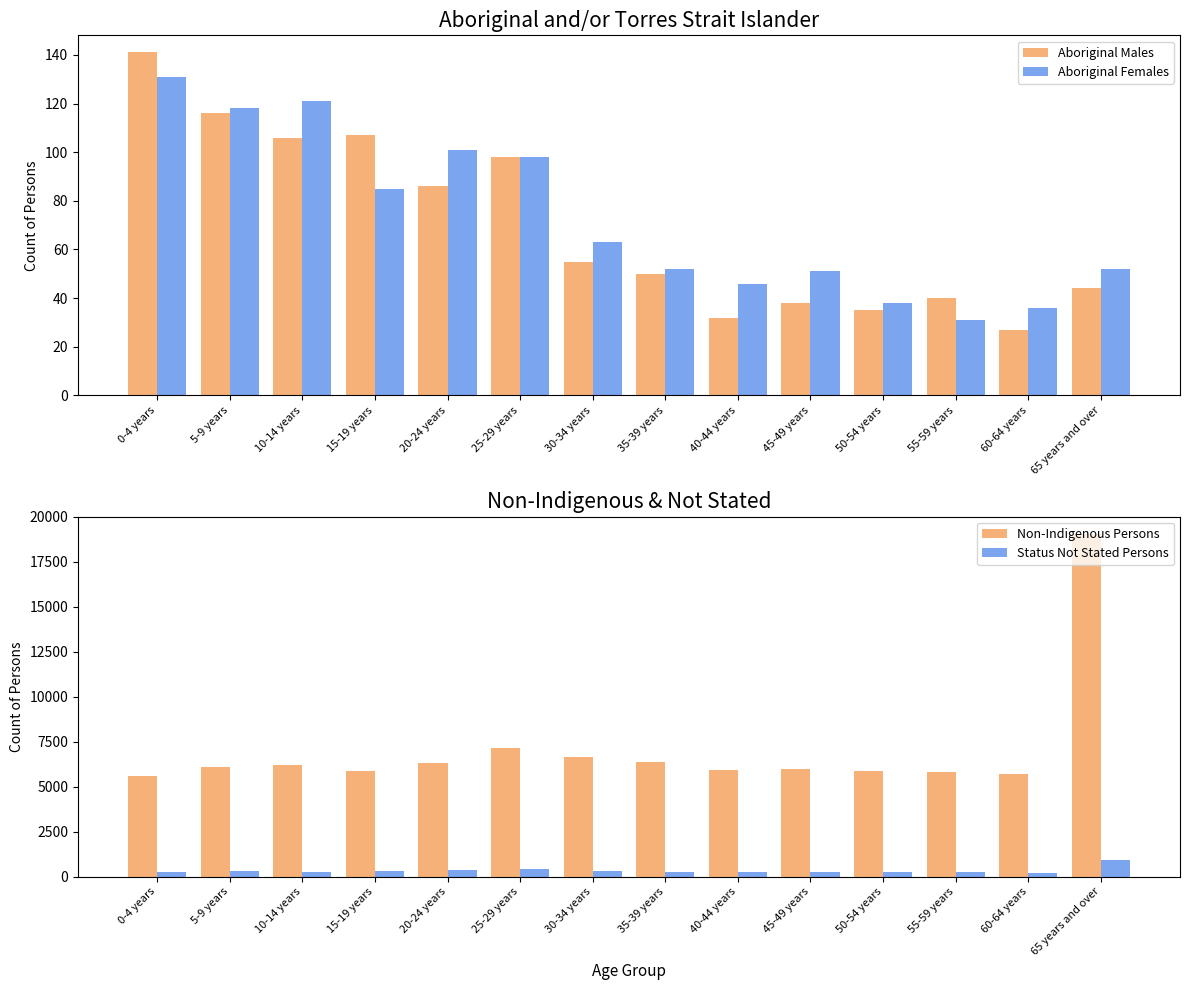

What are all the series names shown in the legend?

Aboriginal Males, Aboriginal Females, Non-Indigenous Persons, Status Not Stated Persons